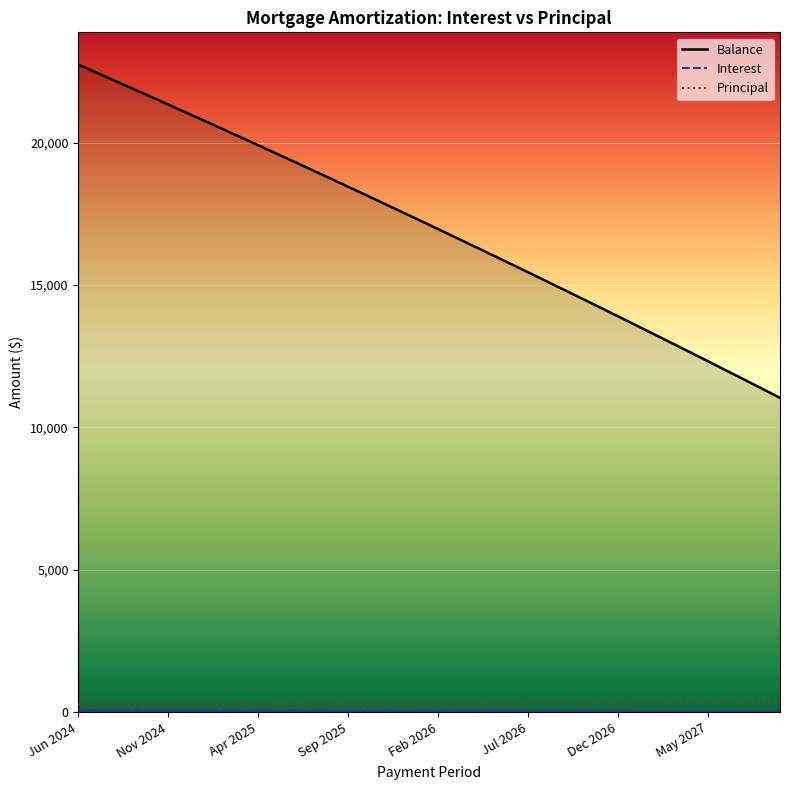

At which category is the sum across all series the highest?

Jun 2024